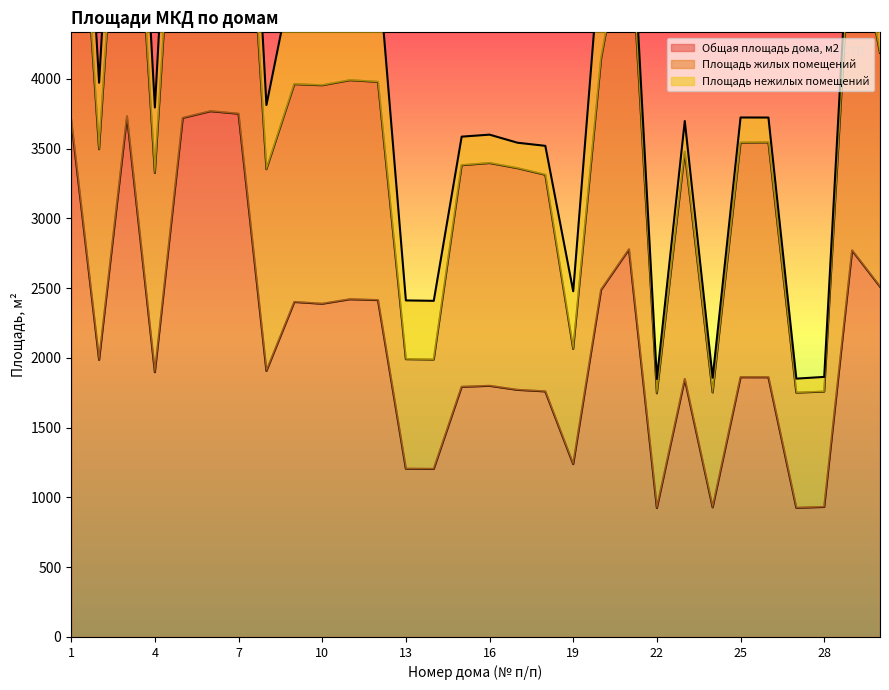

What is the total value across all series at 6?

10368.4